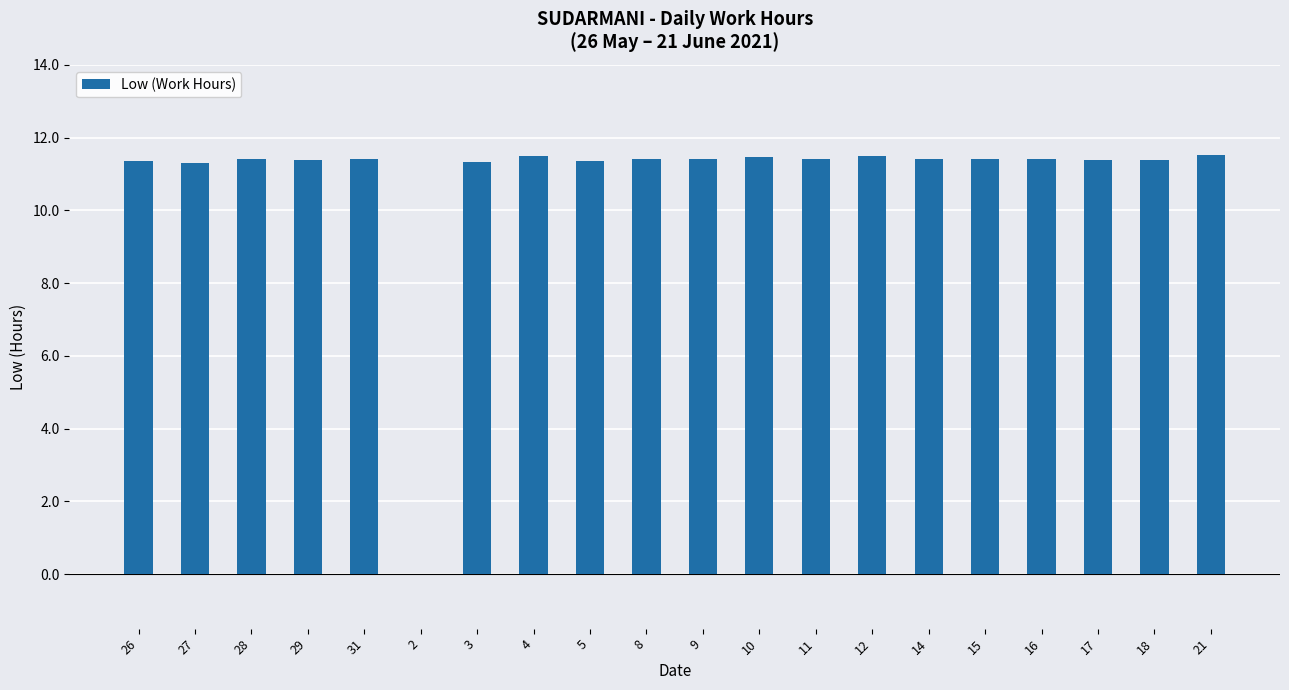

Approximately how many times larger is the value at 17 compared to 16?

1.0